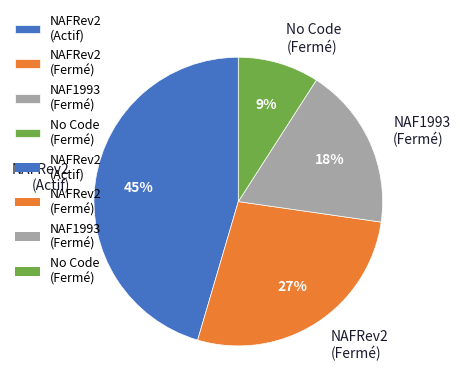

True or false: No Code (Fermé) accounts for 9% of the total.

True